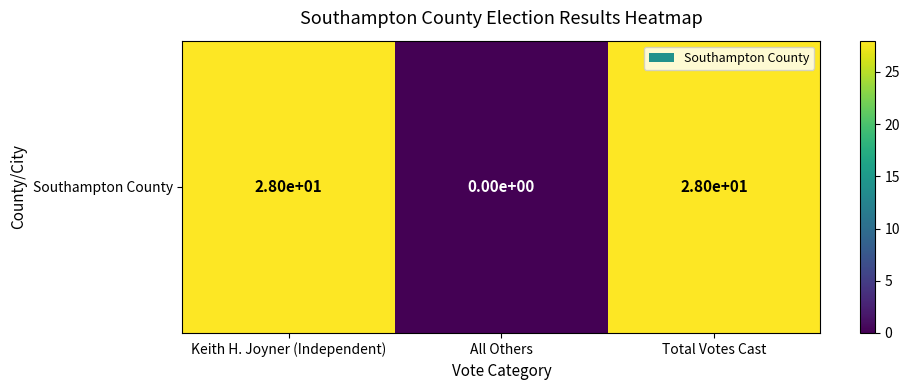

Reading right to left, extract all data points from this chart.

Total Votes Cast=28	All Others=0	Keith H. Joyner (Independent)=28